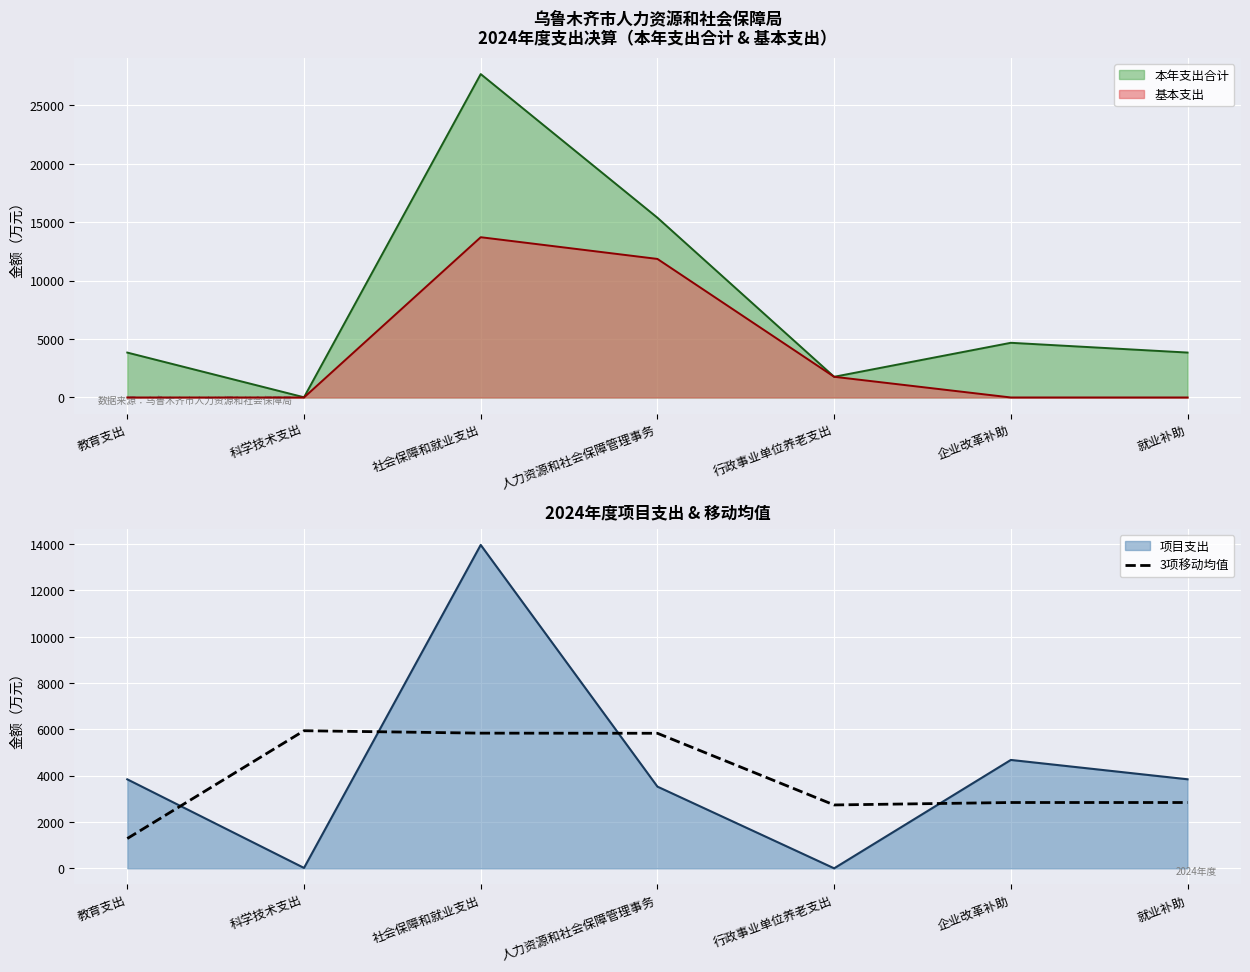

What is the change in value from 人力资源和社会保障管理事务 to 行政事业单位养老支出?

-3094.8